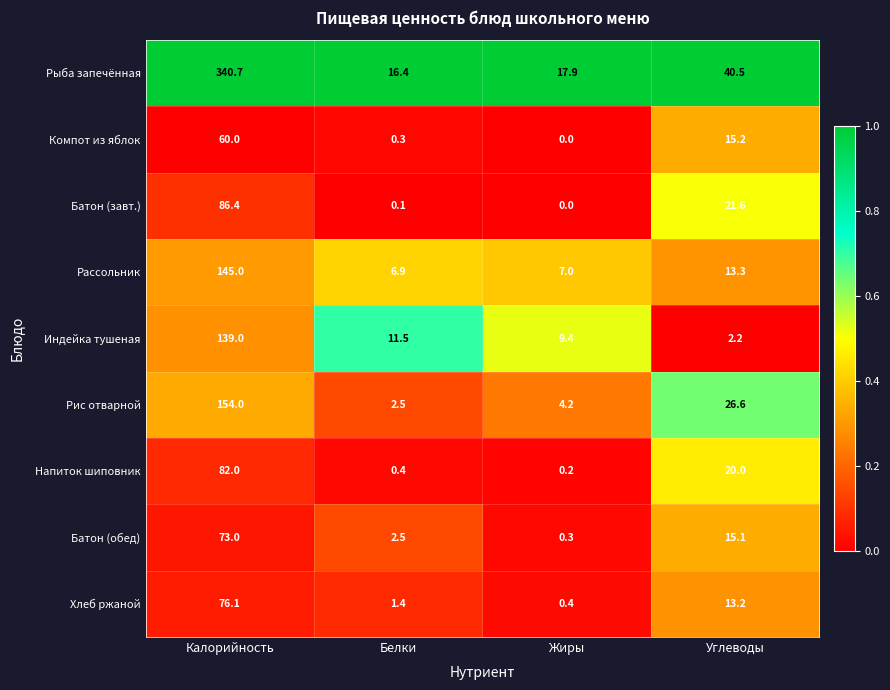

Read the Компот из яблок value at Белки.

0.3